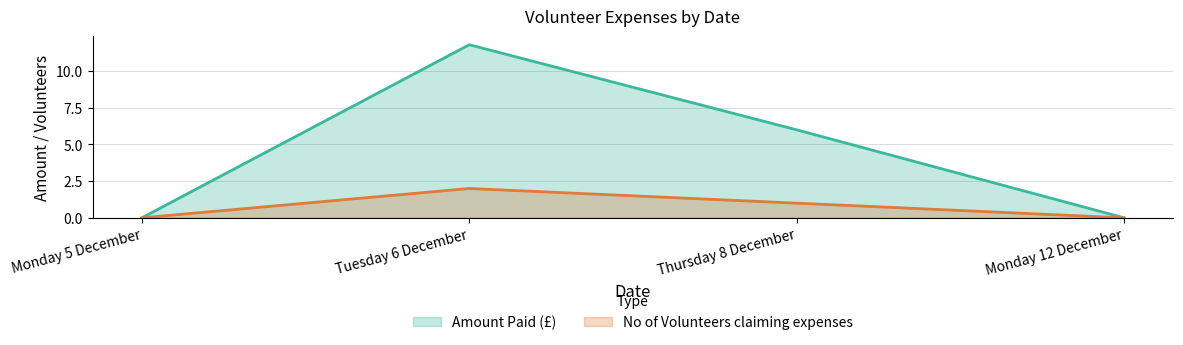

How many lines are shown in the chart?

2